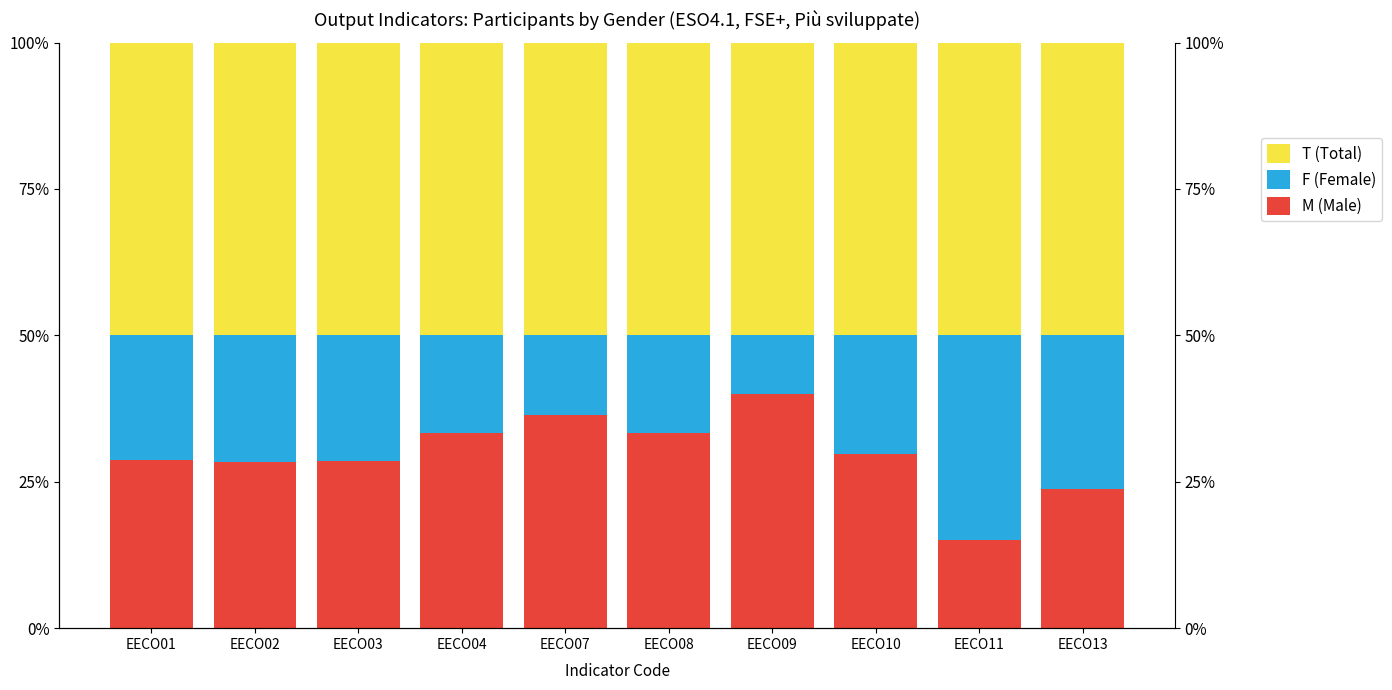

The M (Male) series shows 58.0 at EECO08. True or false?

False